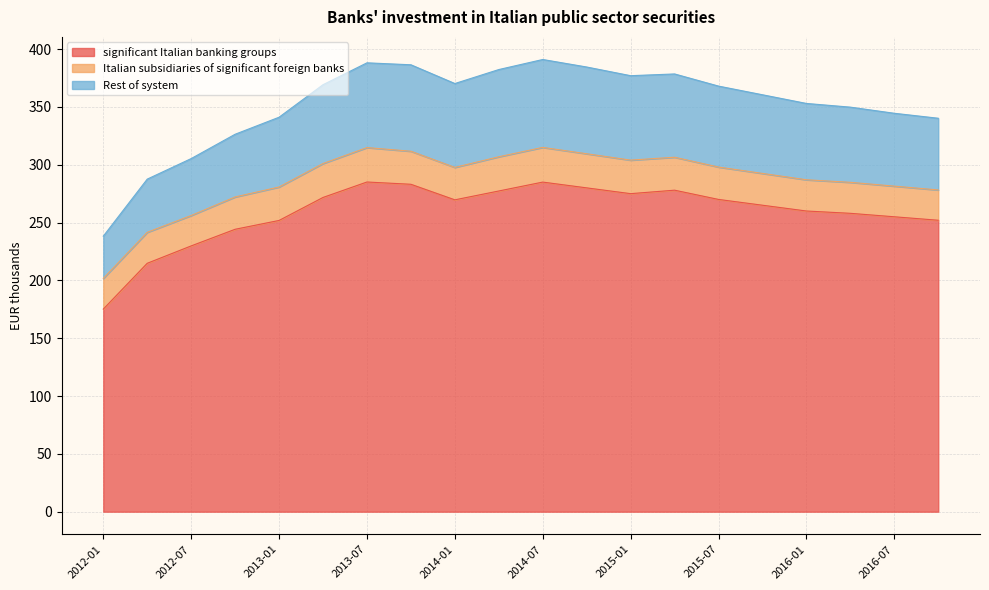

What is the total value across all series at 2013-07?

388.1